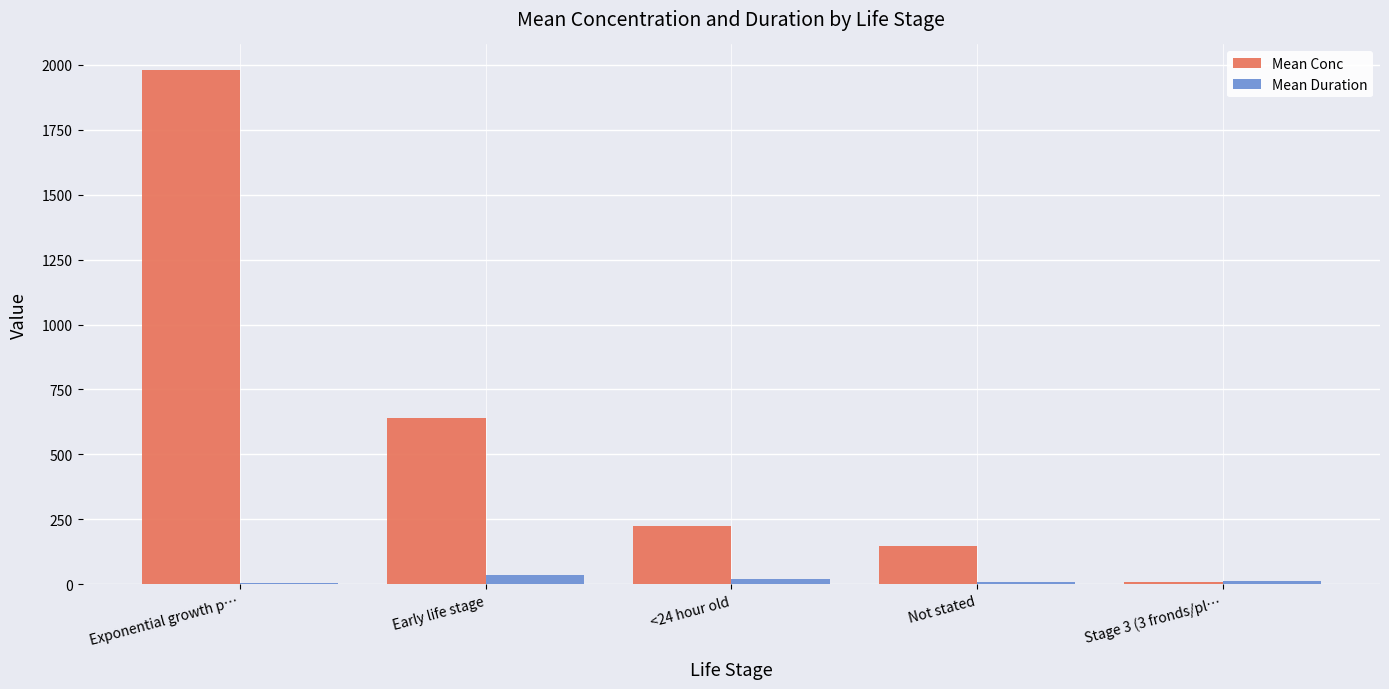

Between Early life stage and Stage 3 (3 fronds/pl…, which series saw the biggest shift?

Mean Conc